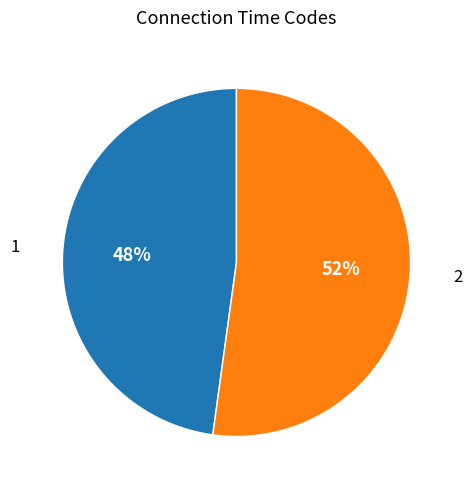

What is the majority slice?

2